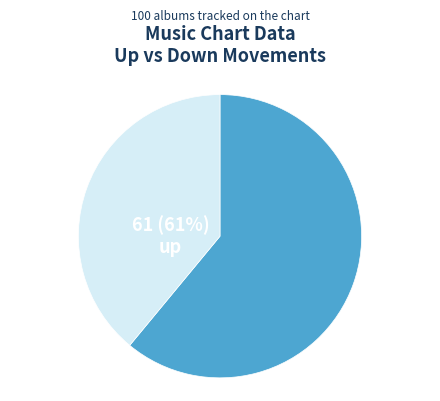

True or false: up accounts for 61% of the total.

True